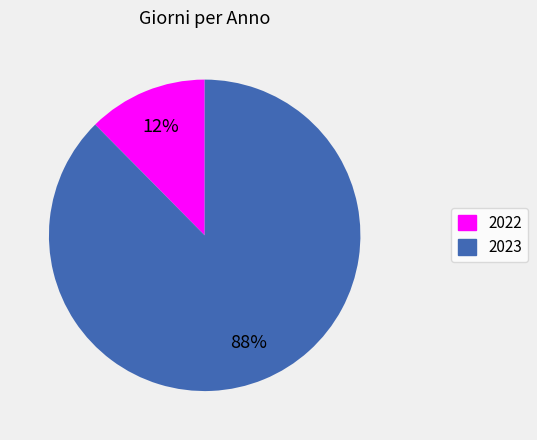

Which has a higher value, 2022 or 2023?

2023